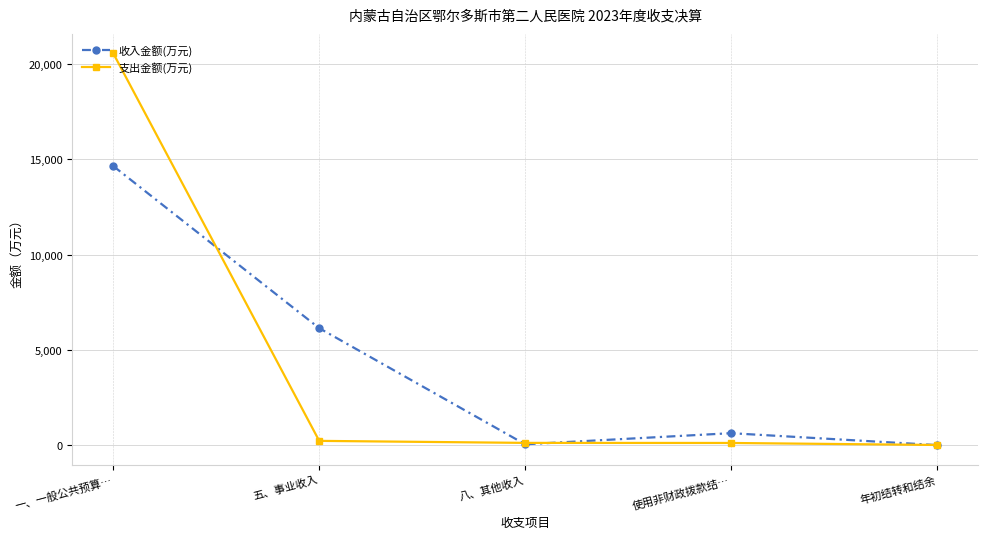

Between 使用非财政拨款结… and 年初结转和结余, which series saw the biggest shift?

收入金额(万元)